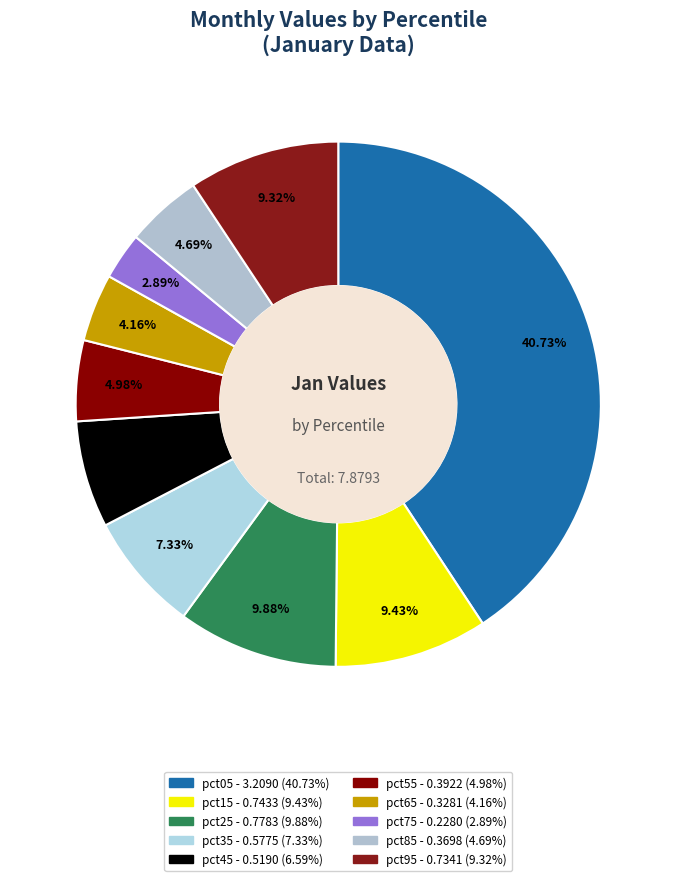

Count the number of slices in the pie.

10